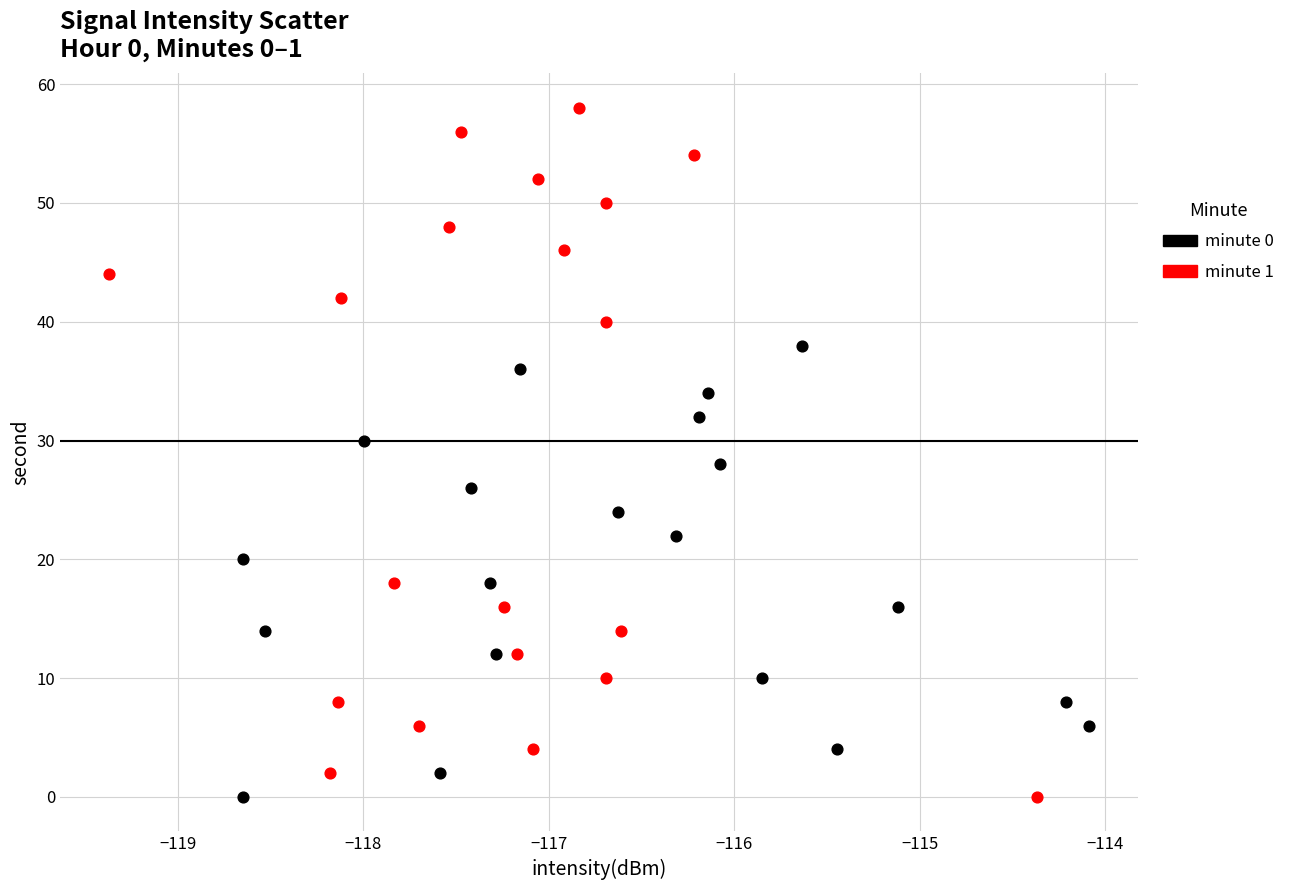

Which series contains the highest Y value?

minute 1